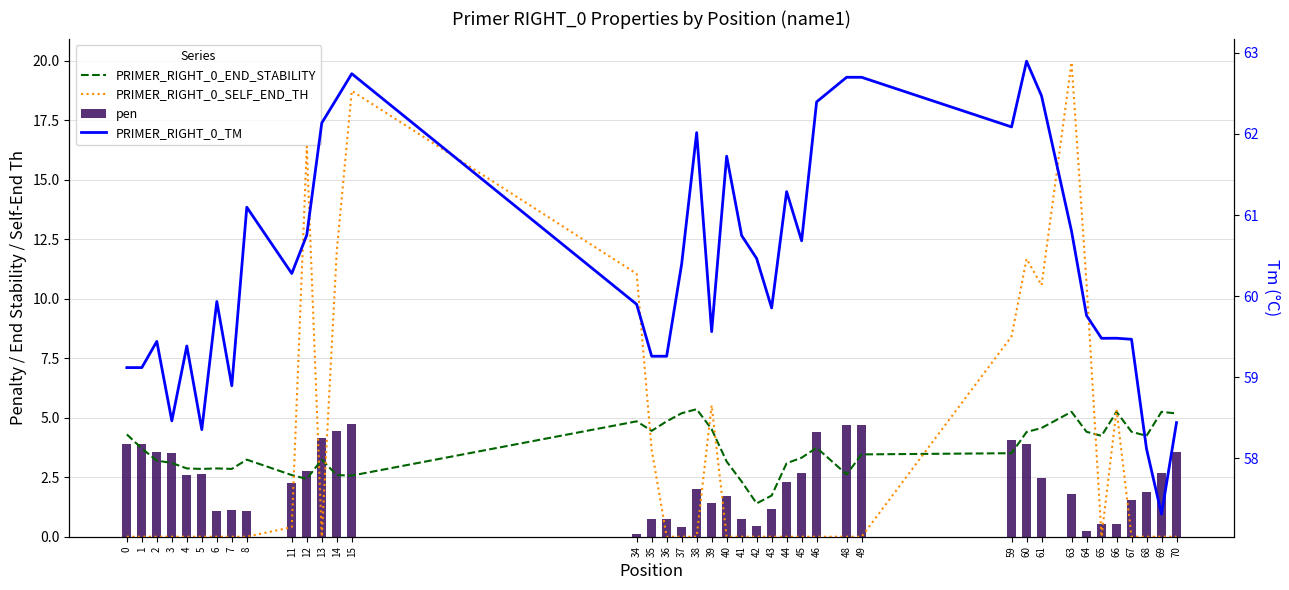

How many categories are shown in the chart?

40